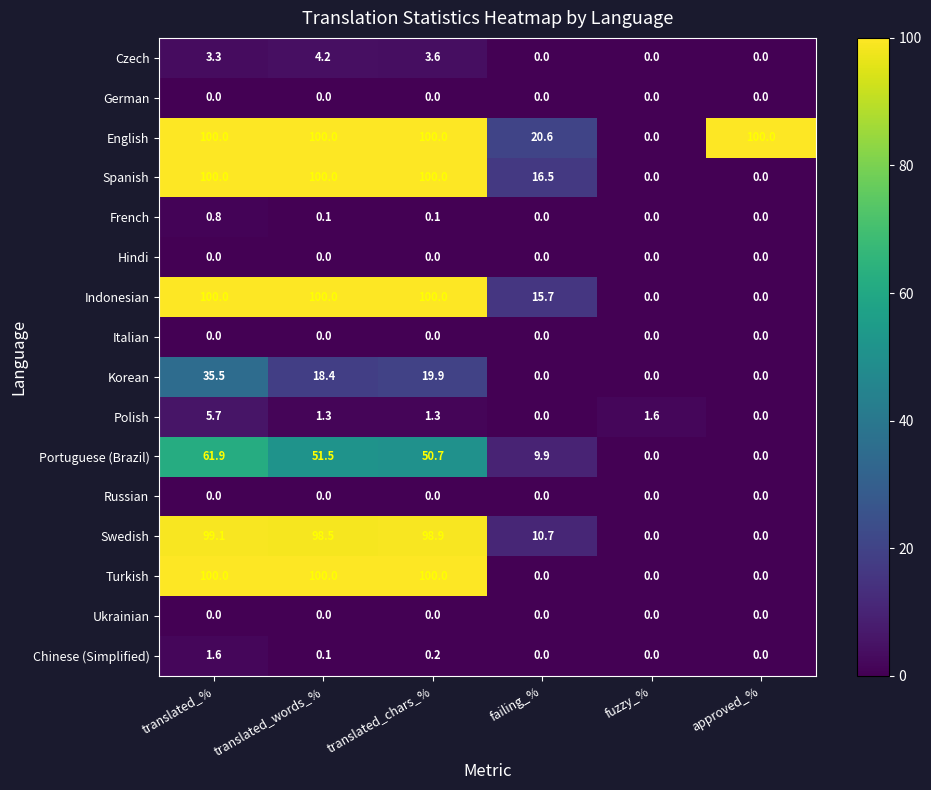

What is the difference between the second highest and second lowest values in the Turkish series?

100.0